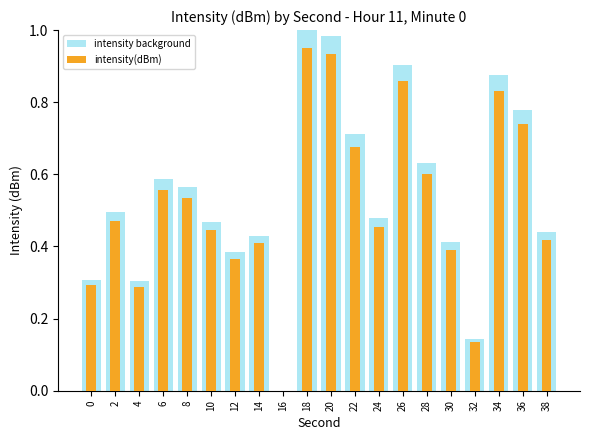

What are all the series names shown in the legend?

intensity background, intensity(dBm)